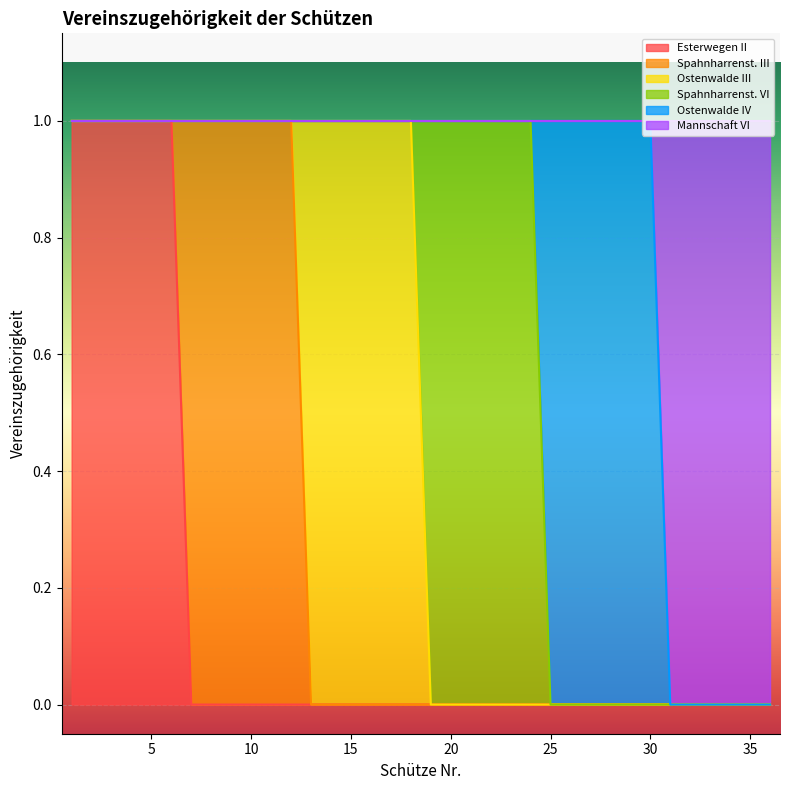

What is the sum of all Esterwegen II values?

6